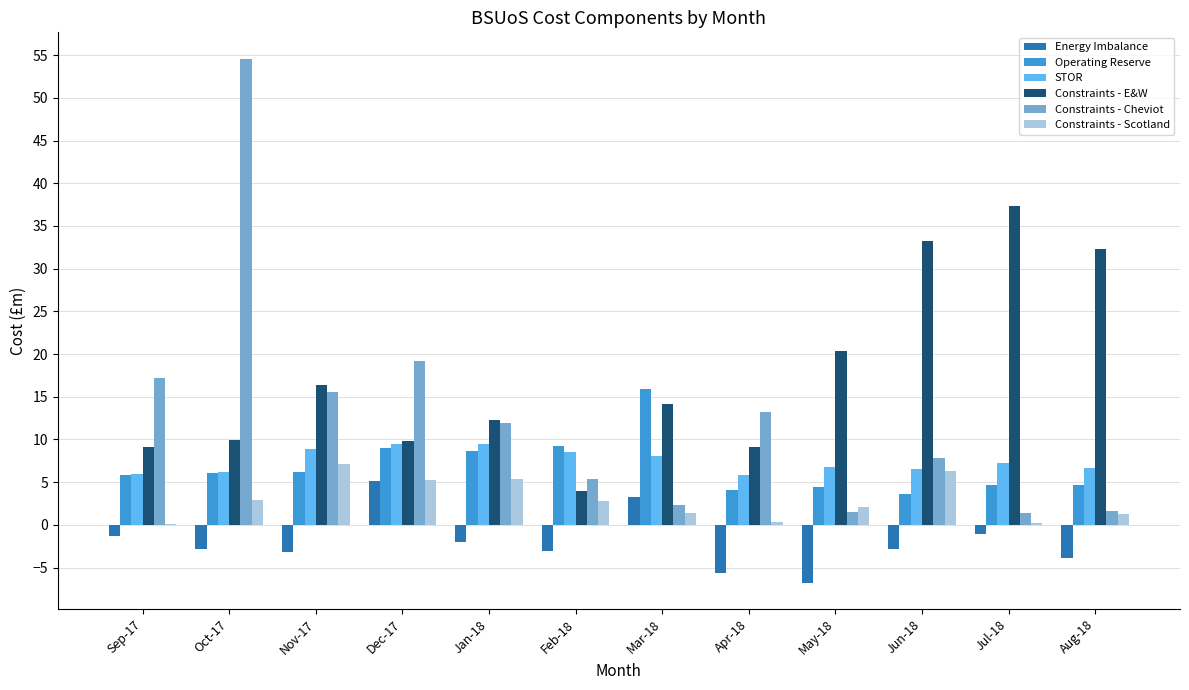

What is the approximate value of Constraints - E&W at Feb-18?

4.0